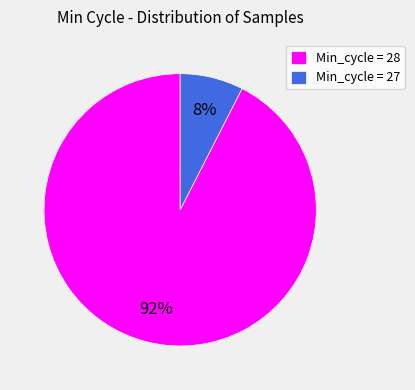

How many slices are in this pie chart?

2